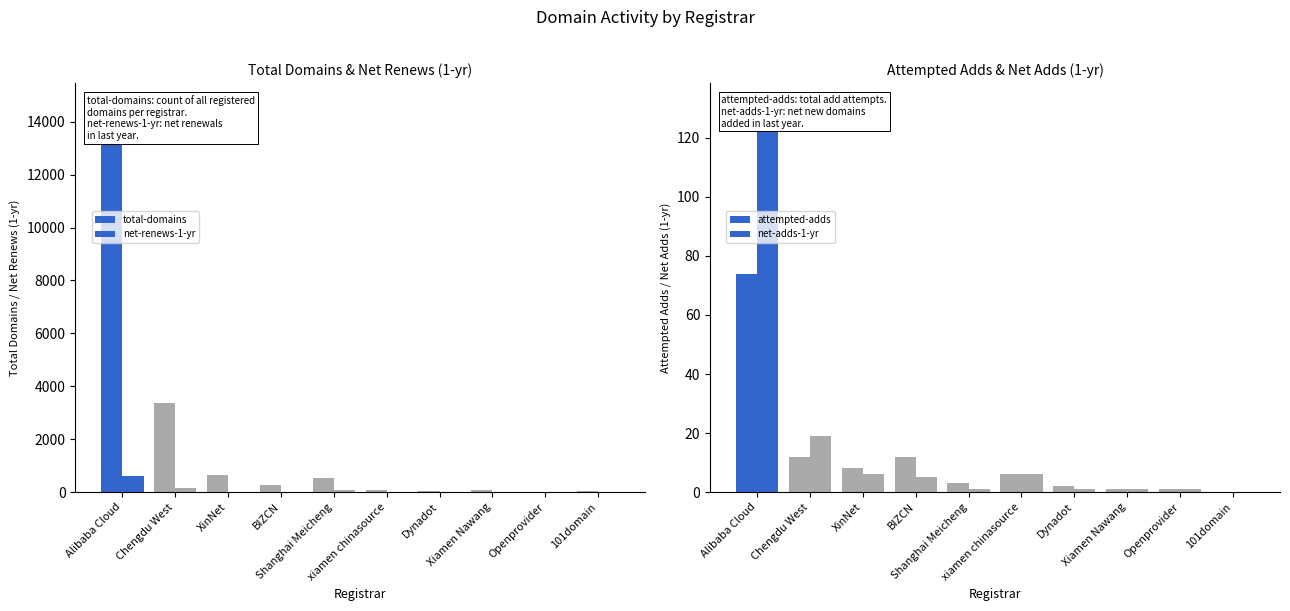

Is the value of net-adds-1-yr at Dynadot greater than the value of total-domains at Chengdu West?

No